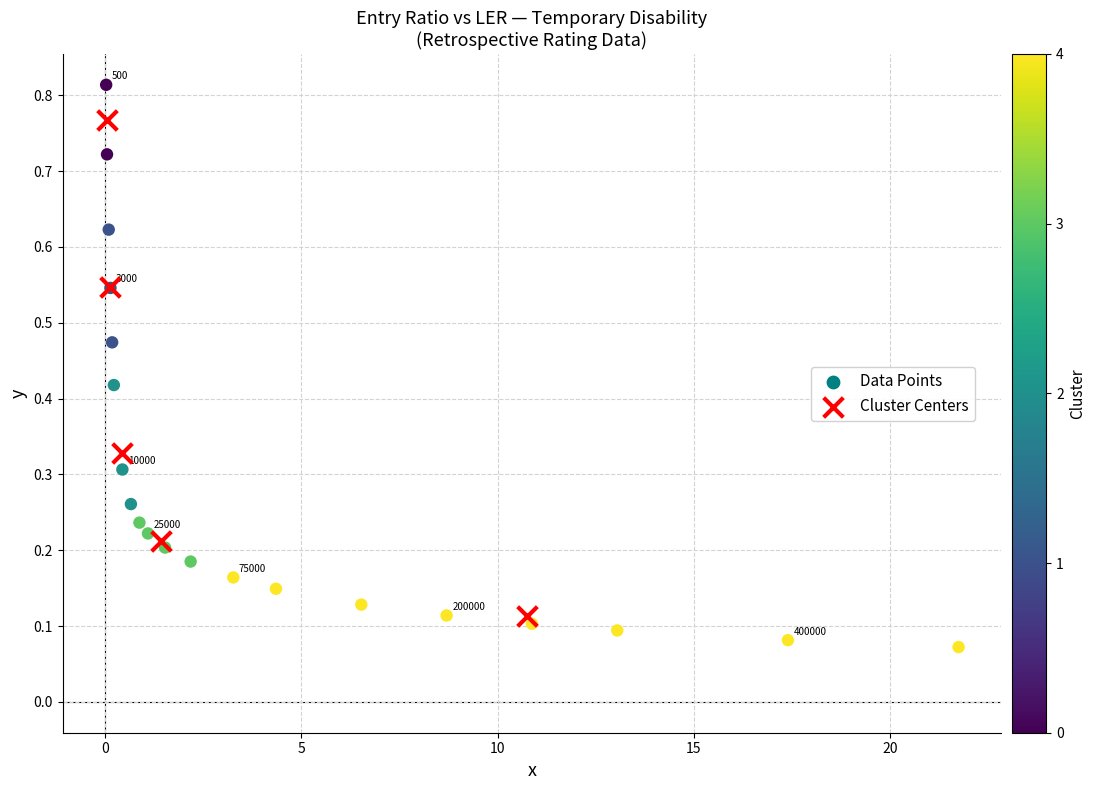

Which series contains the lowest Y value?

Data Points